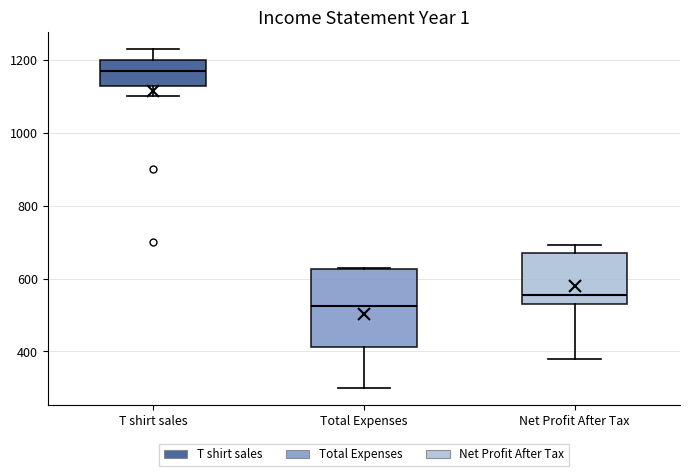

Reading left to right, read every box against the y-axis: the position of its median line, the range the box covers, and the ends of its whiskers. The values are not printed on the chart, so give them approximately, as read against the axis.

T shirt sales: median 1180, box 1140 to 1200, whiskers 1100 to 1240
Total Expenses: median 520, box 420 to 620, whiskers 300 to 640
Net Profit After Tax: median 560, box 540 to 680, whiskers 380 to 700